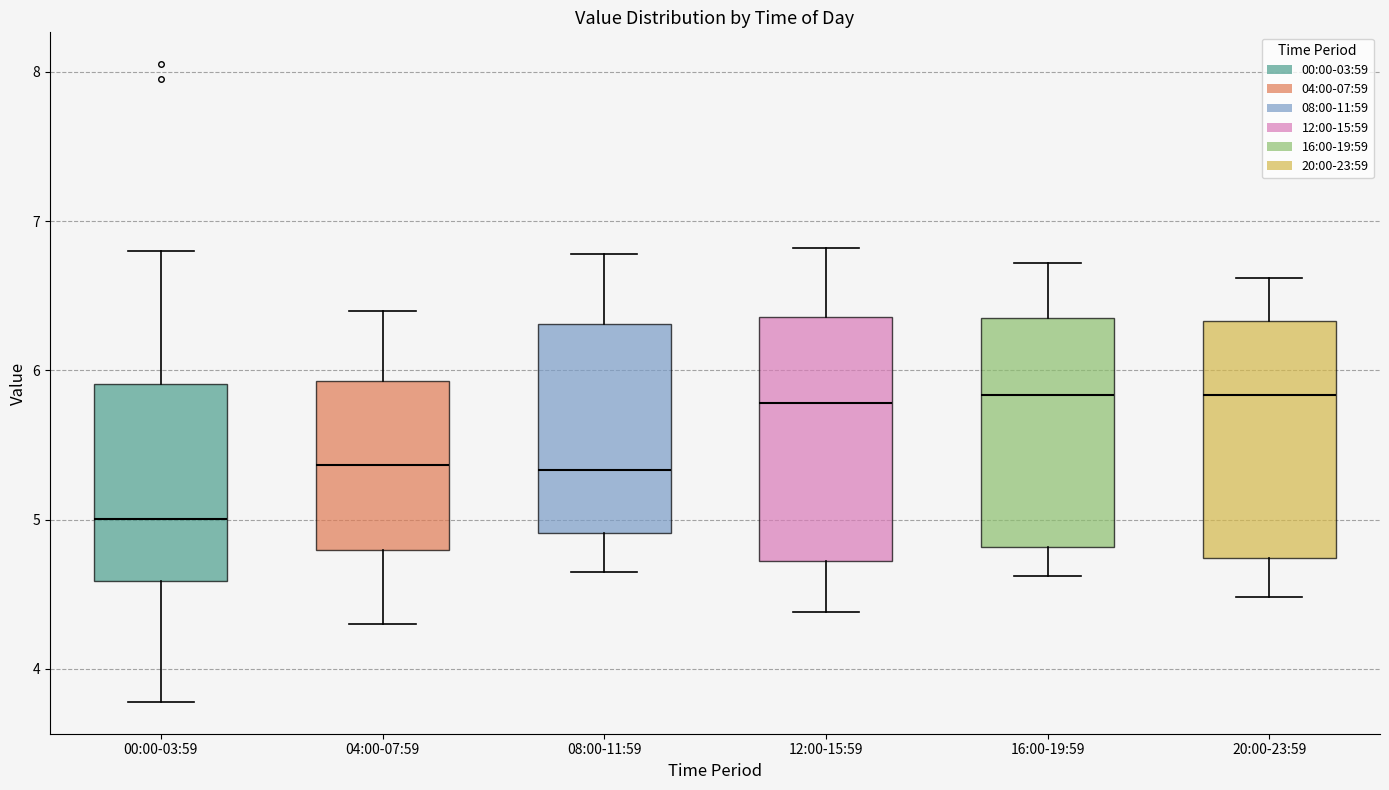

Reading left to right, read every box against the y-axis: the position of its median line, the range the box covers, and the ends of its whiskers. The values are not printed on the chart, so give them approximately, as read against the axis.

00:00-03:59: median 5.0, box 4.6 to 5.9, whiskers 3.8 to 6.8
04:00-07:59: median 5.4, box 4.8 to 5.9, whiskers 4.3 to 6.4
08:00-11:59: median 5.3, box 4.9 to 6.3, whiskers 4.7 to 6.8
12:00-15:59: median 5.8, box 4.7 to 6.4, whiskers 4.4 to 6.8
16:00-19:59: median 5.8, box 4.8 to 6.4, whiskers 4.6 to 6.7
20:00-23:59: median 5.8, box 4.7 to 6.3, whiskers 4.5 to 6.6